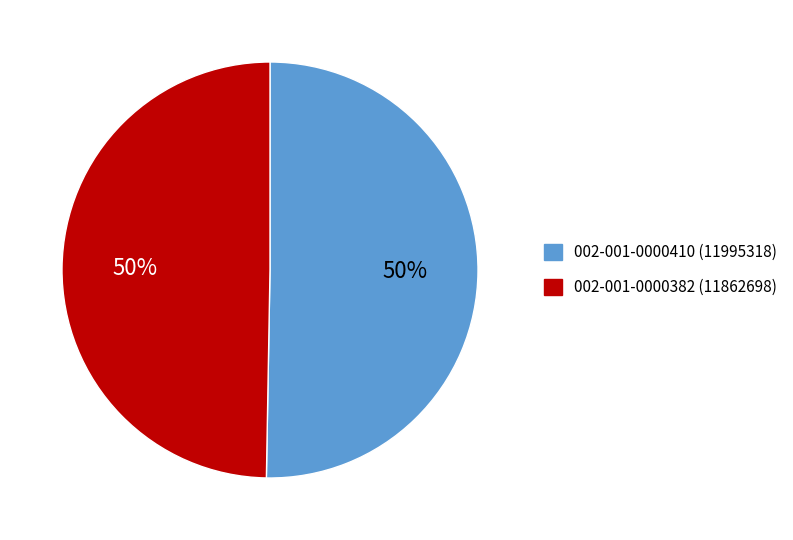

To the nearest percent, what portion does 002-001-0000410 (11995318) represent?

50%